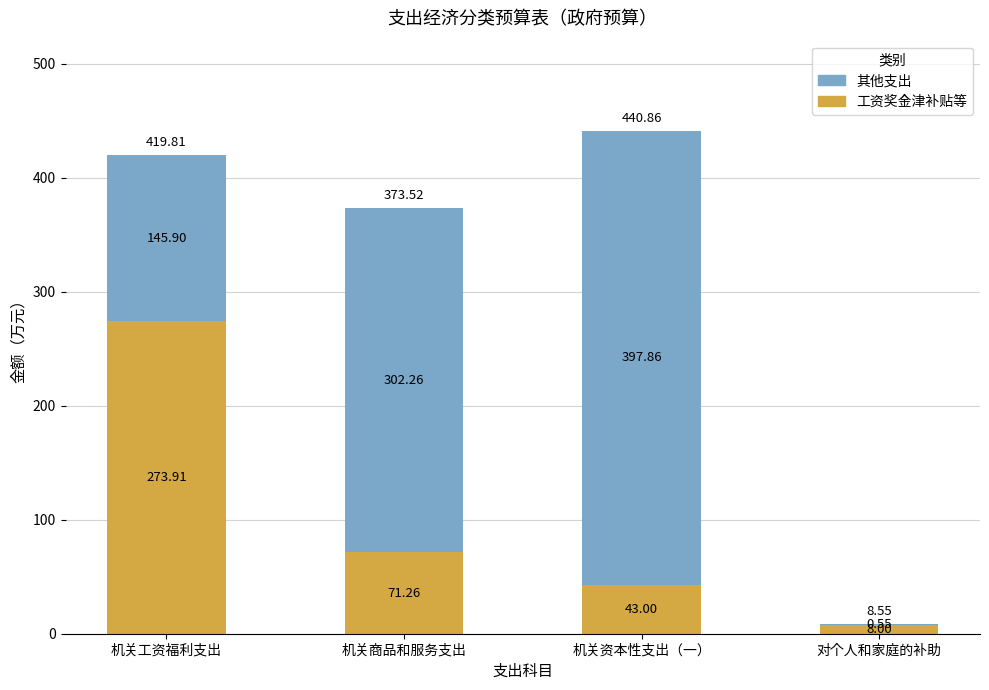

Are the bars grouped side by side (vs. stacked)?

No